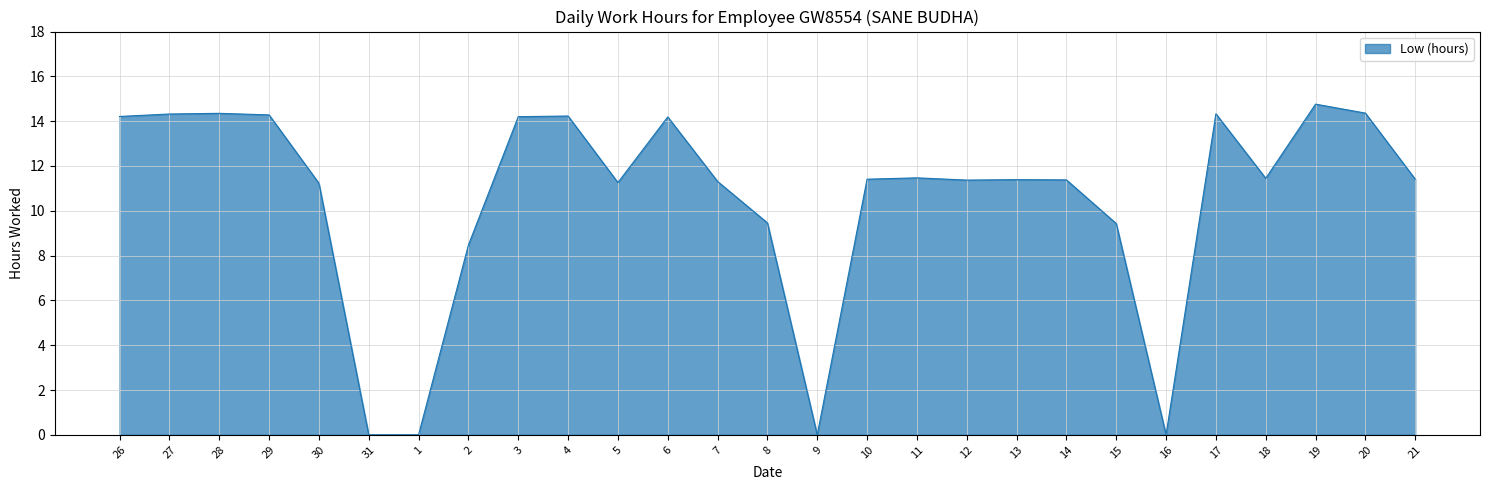

True or false: the data shows 15.1 at 11.

False